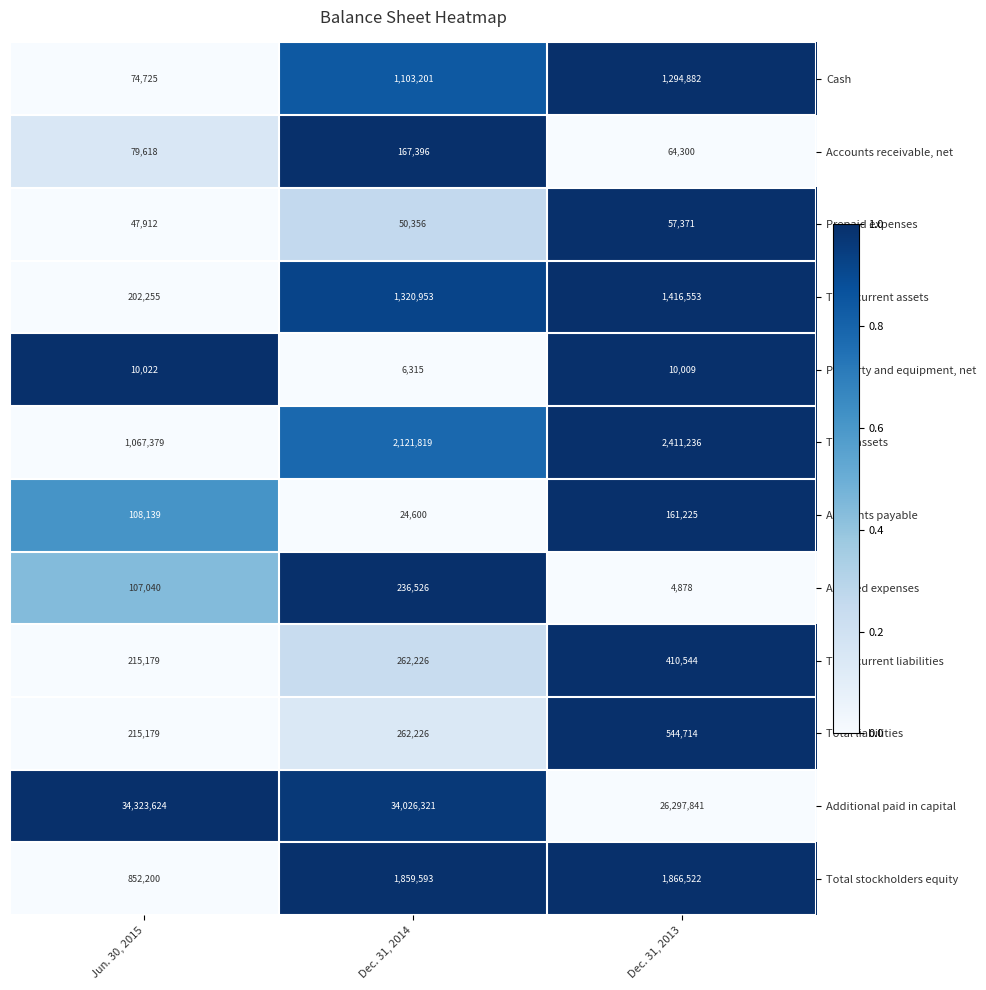

Count the number of categories in the chart.

3